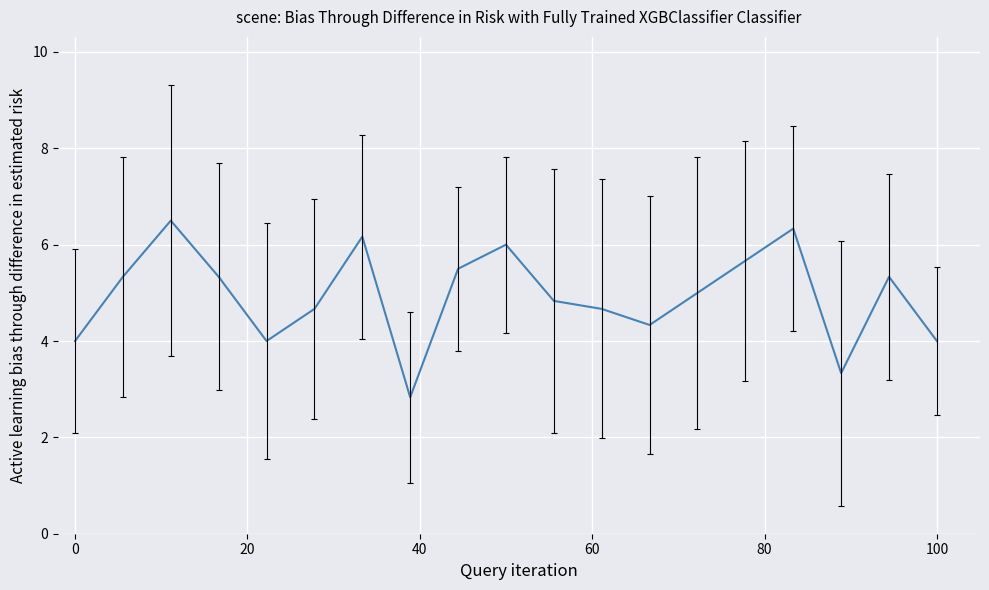

What is the difference between the maximum and minimum values?

3.7